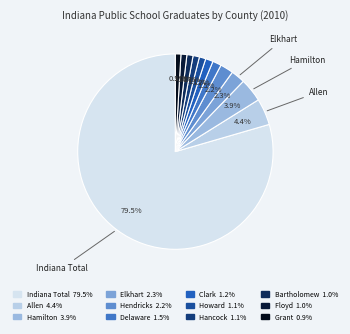

Is there a majority slice in this chart?

Yes